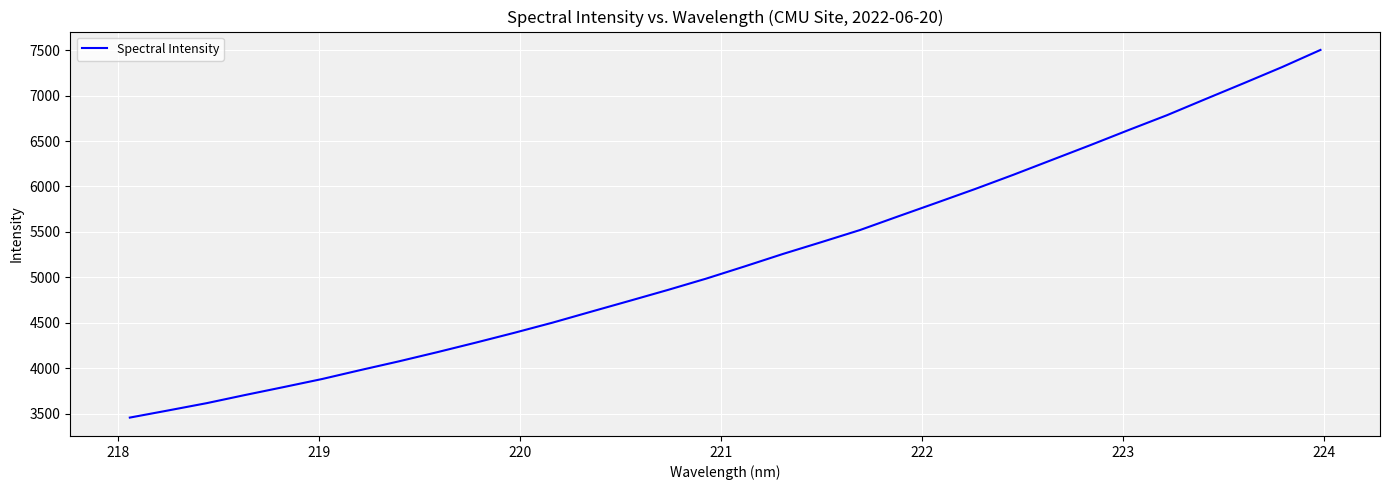

What is the difference between the maximum and minimum values?

4045.9